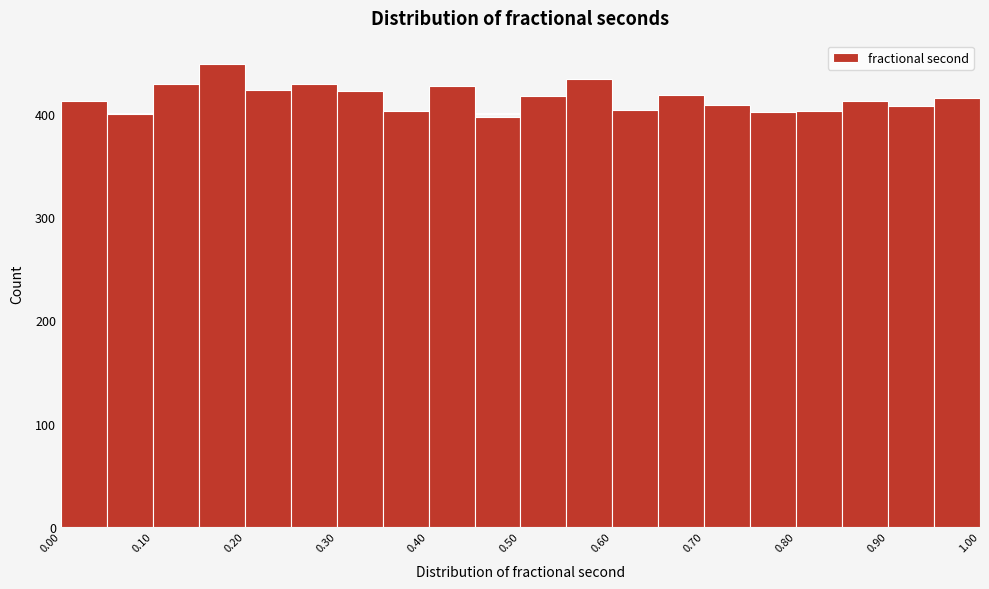

Reading left to right, list every bar in this chart as the range it spans on the x-axis followed by its height. The values are not printed on the chart, so give them approximately, as read against the axis.

0.00 to 0.05: 410
0.05 to 0.10: 400
0.10 to 0.15: 430
0.15 to 0.20: 450
0.20 to 0.25: 420
0.25 to 0.30: 430
0.30 to 0.35: 420
0.35 to 0.40: 400
0.40 to 0.45: 430
0.45 to 0.50: 400
0.50 to 0.55: 420
0.55 to 0.60: 430
0.60 to 0.65: 400
0.65 to 0.70: 420
0.70 to 0.75: 410
0.75 to 0.80: 400
0.80 to 0.85: 400
0.85 to 0.90: 410
0.90 to 0.95: 410
0.95 to 1.00: 420